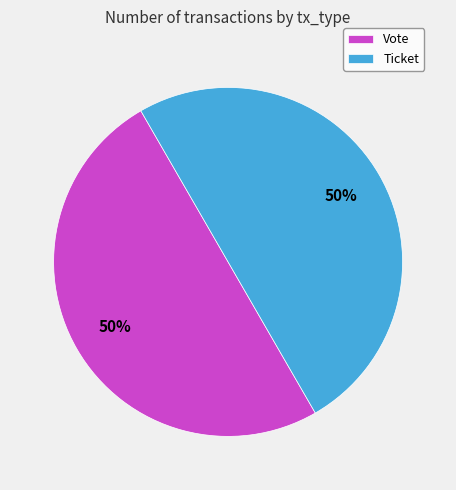

To the nearest percent, what portion does Ticket represent?

50%